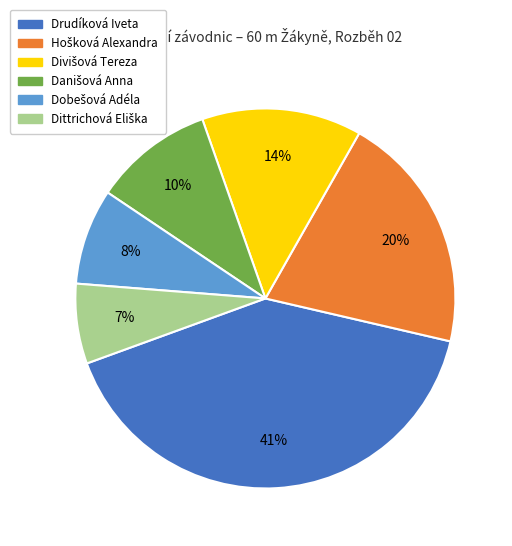

Does any single category account for the majority?

No